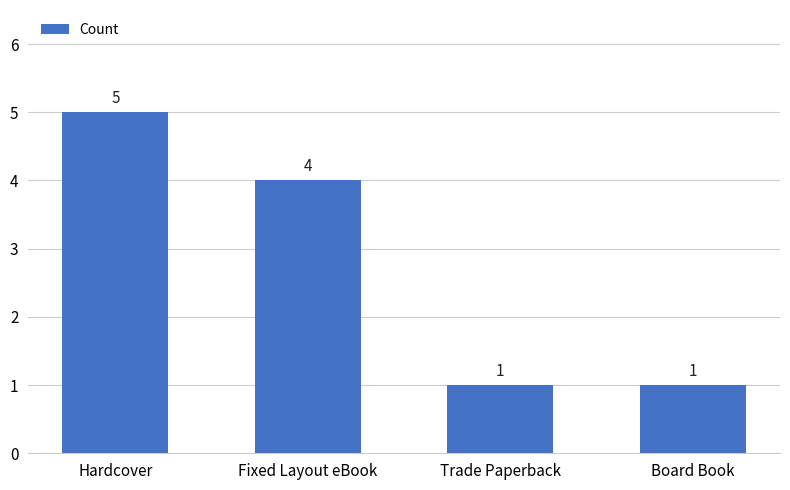

What is the ratio of the value at Board Book to the value at Hardcover?

0.2